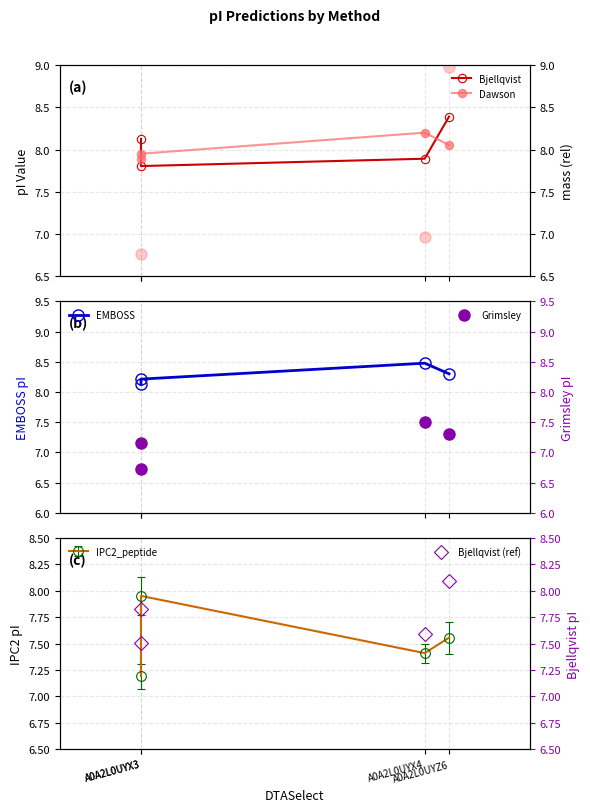

Which series changed the most between A0A2L0UYX3 and A0A2L0UYX4?

Grimsley